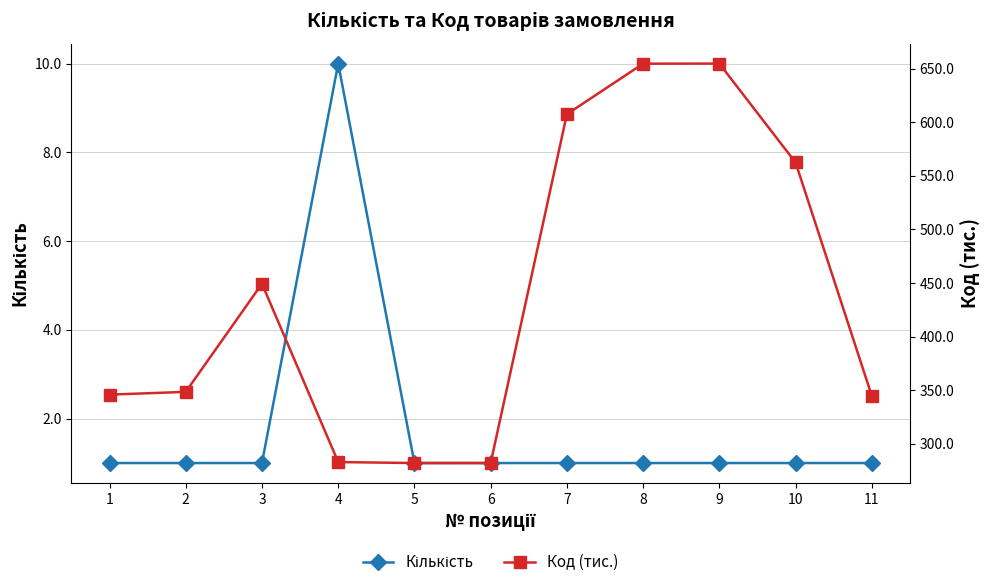

Rank the series by their average value, from lowest to highest.

Кількість, Код (тис.)